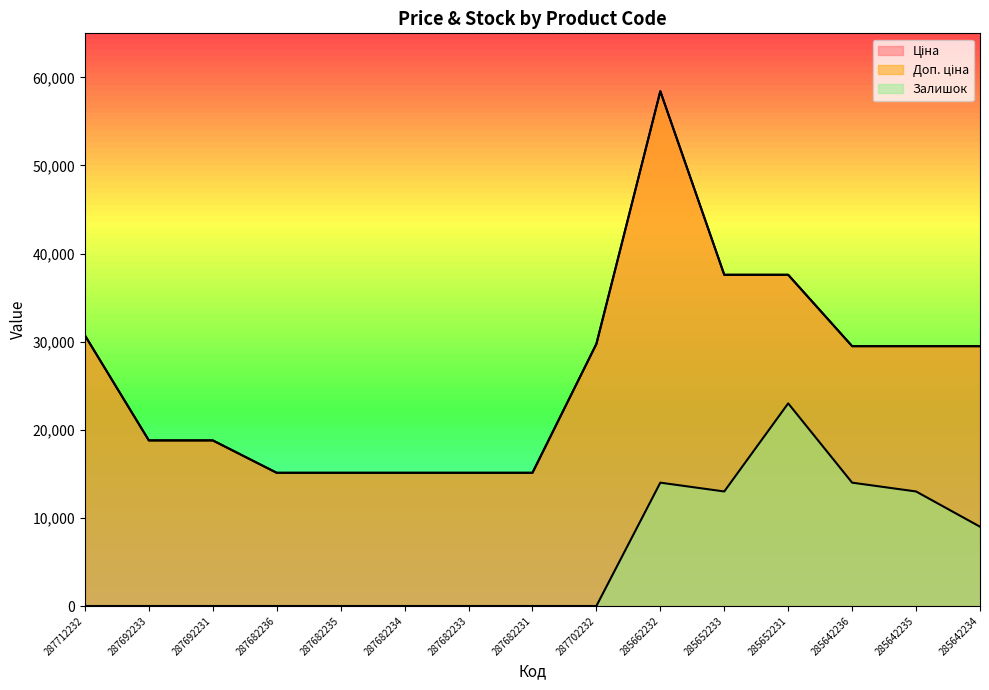

What is the approximate value of Ціна at 285642236?

29491.5